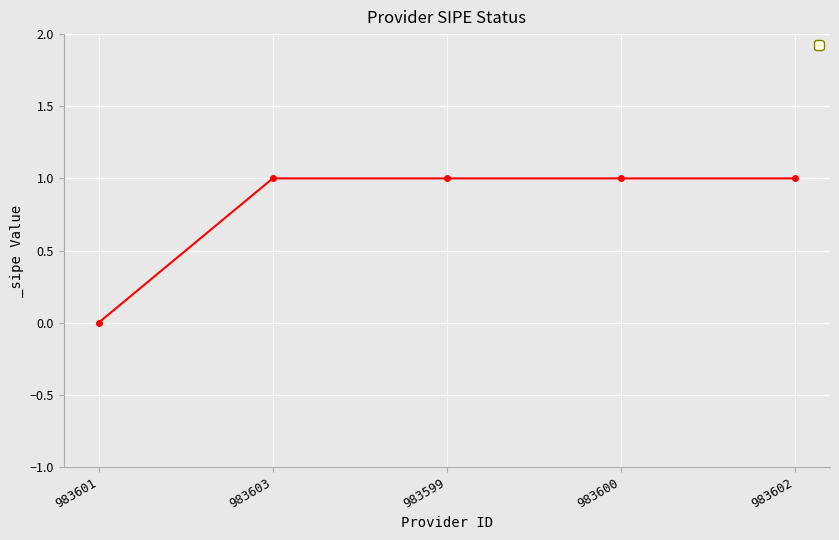

The chart shows a value of 0 at 983603. True or false?

False